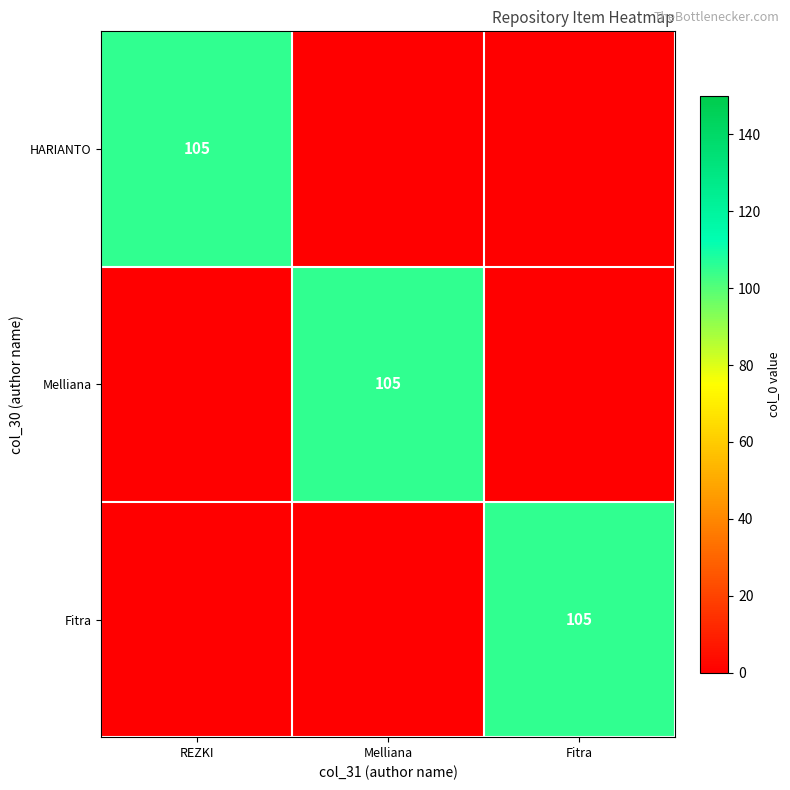

At how many categories does at least one series exceed 70?

3